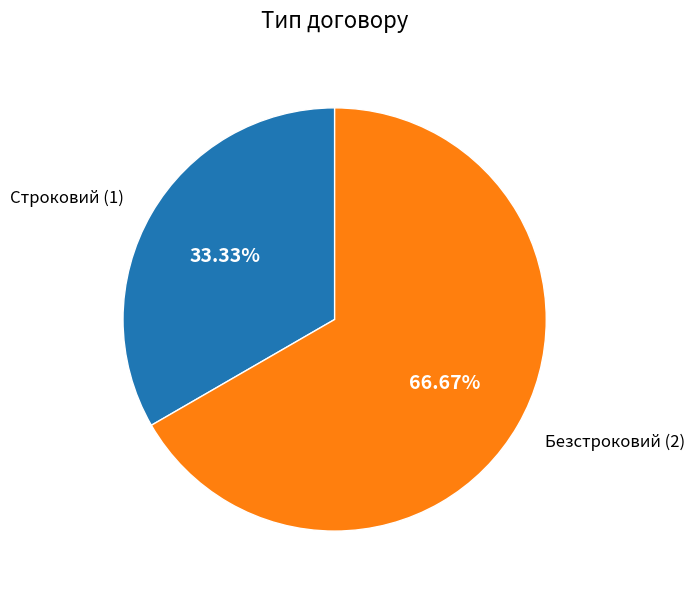

Count the number of slices in the pie.

2